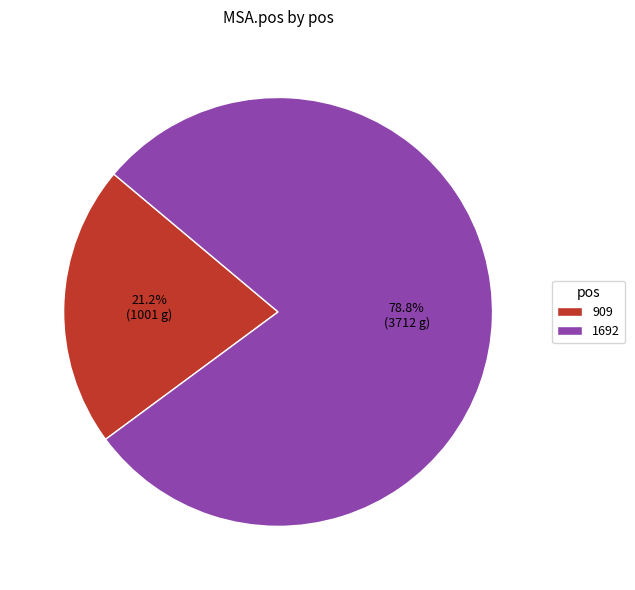

How many slices are in this pie chart?

2